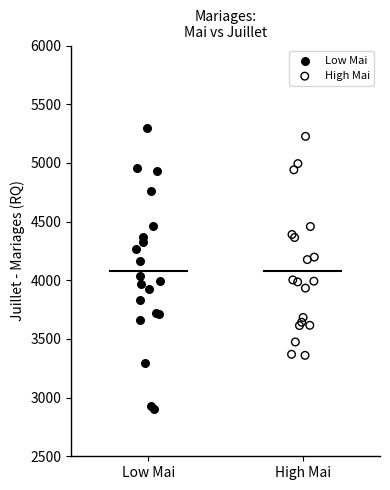

Which series contains the highest Y value?

Low Mai